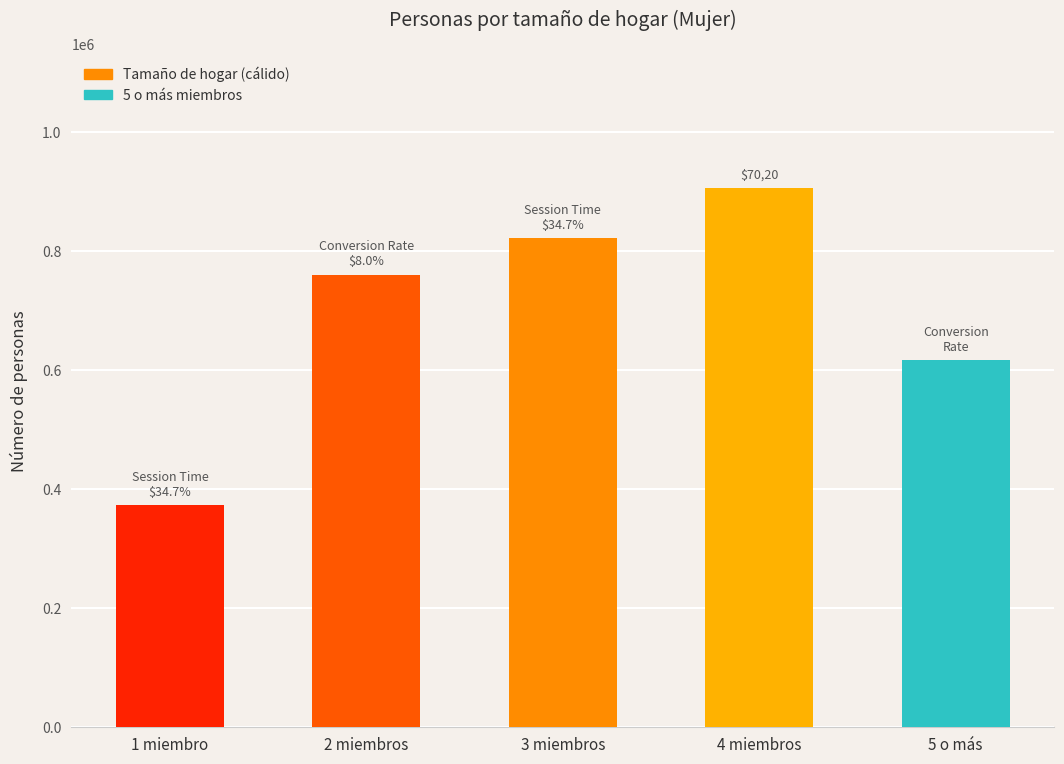

Which category has the lowest value in the 30 a 34 series?

1 miembro